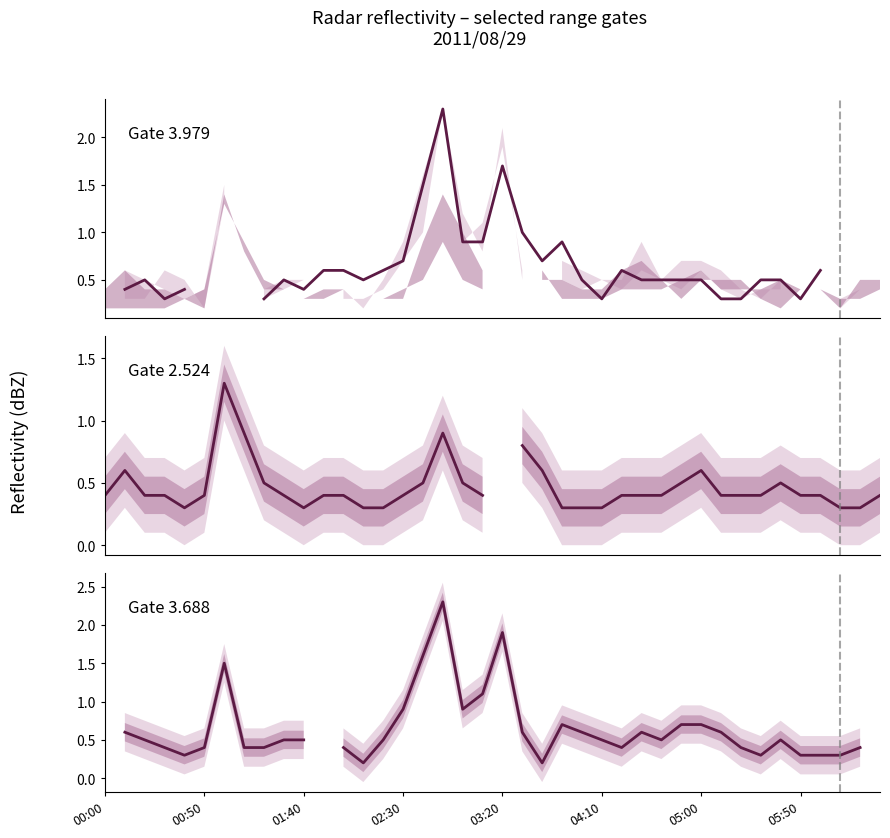

Between 11 and 17, which series saw the biggest shift?

Gate 3.979